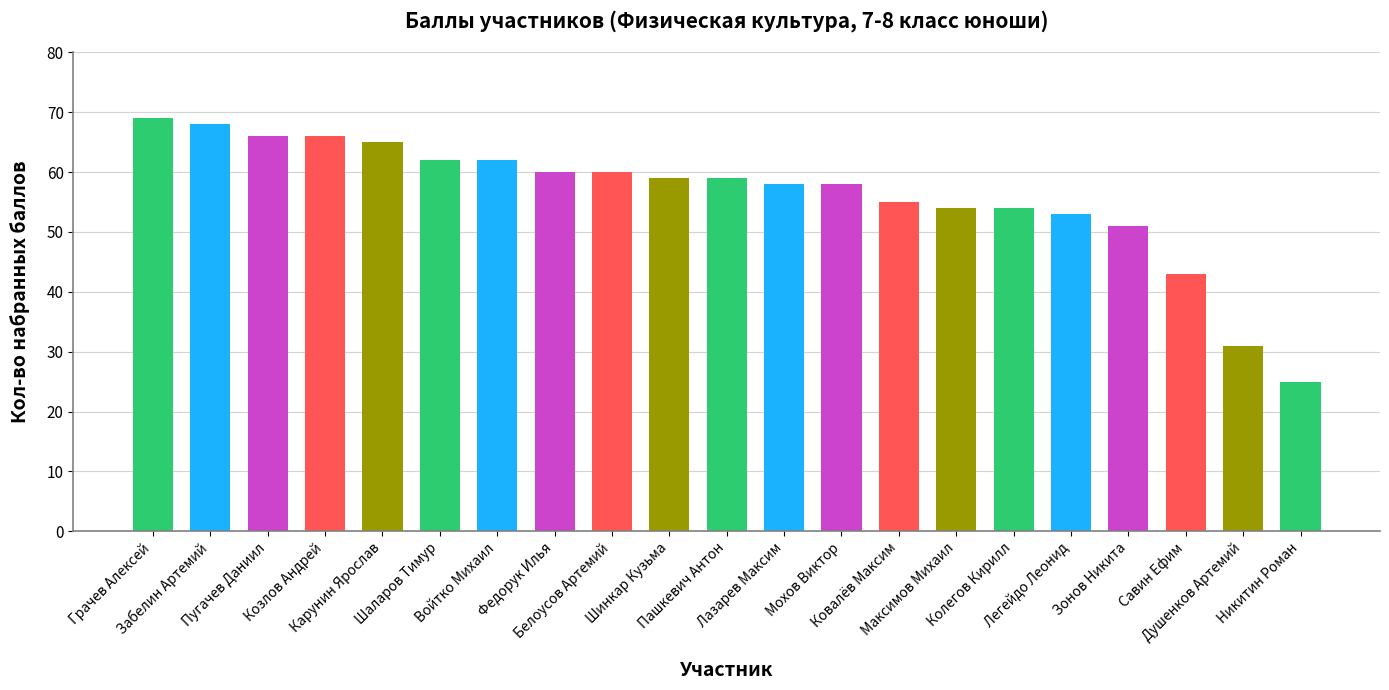

What is the difference between the values at Забелин Артемий and Карунин Ярослав?

3